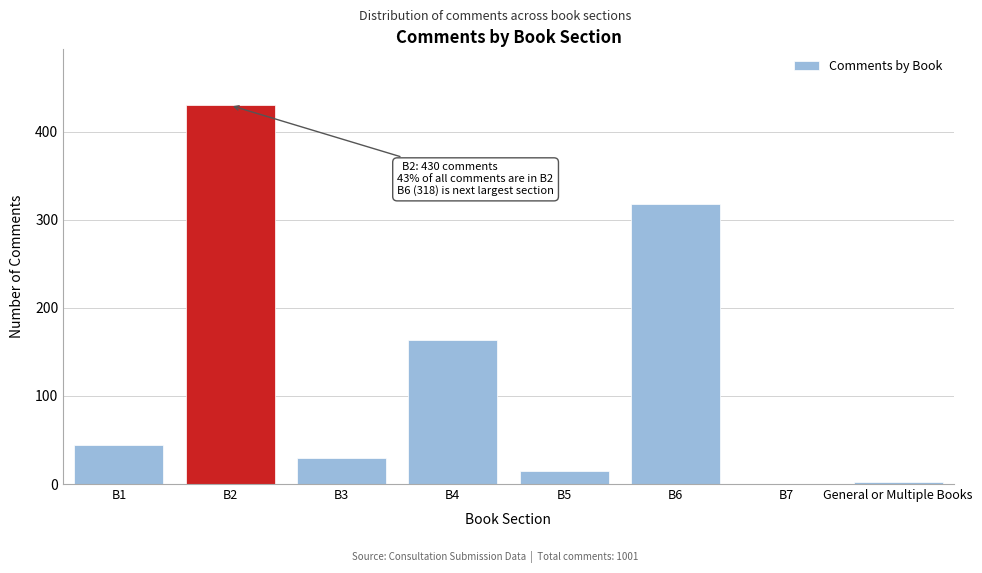

Reading left to right, extract all data points from this chart.

B1=44	B2=430	B3=29	B4=163	B5=15	B6=318	B7=0	General or Multiple Books=2